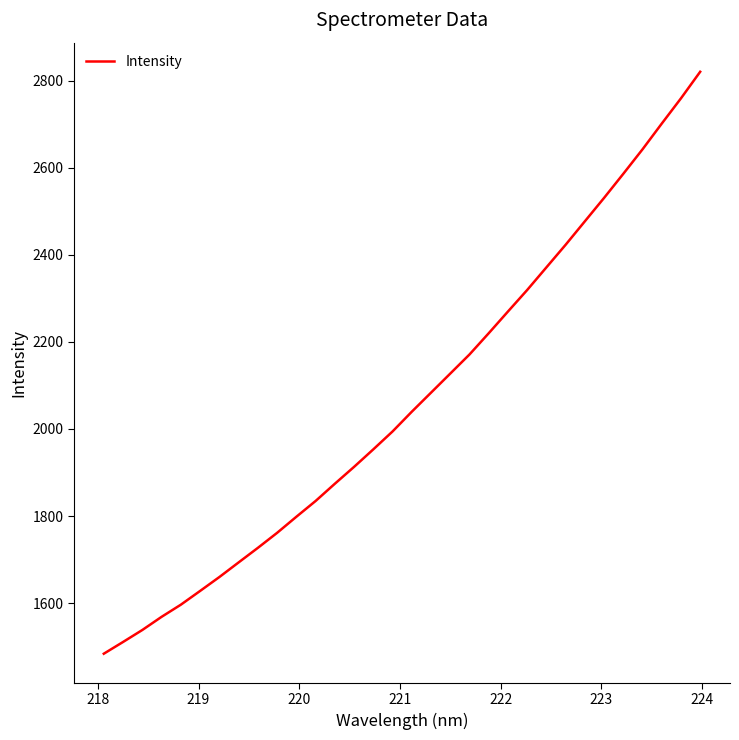

What is the greatest value displayed?

2820.1